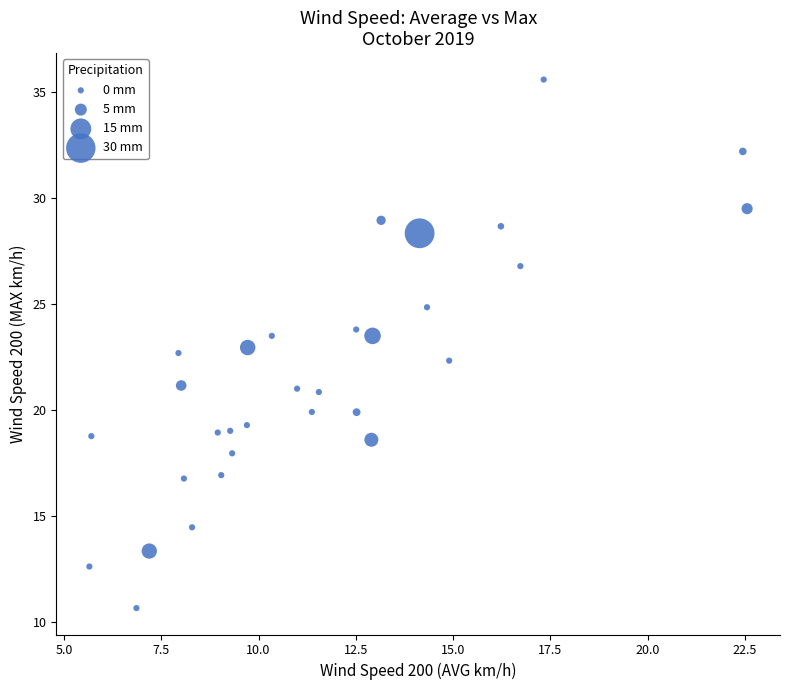

What is the range of Y values (max minus min)?

24.9